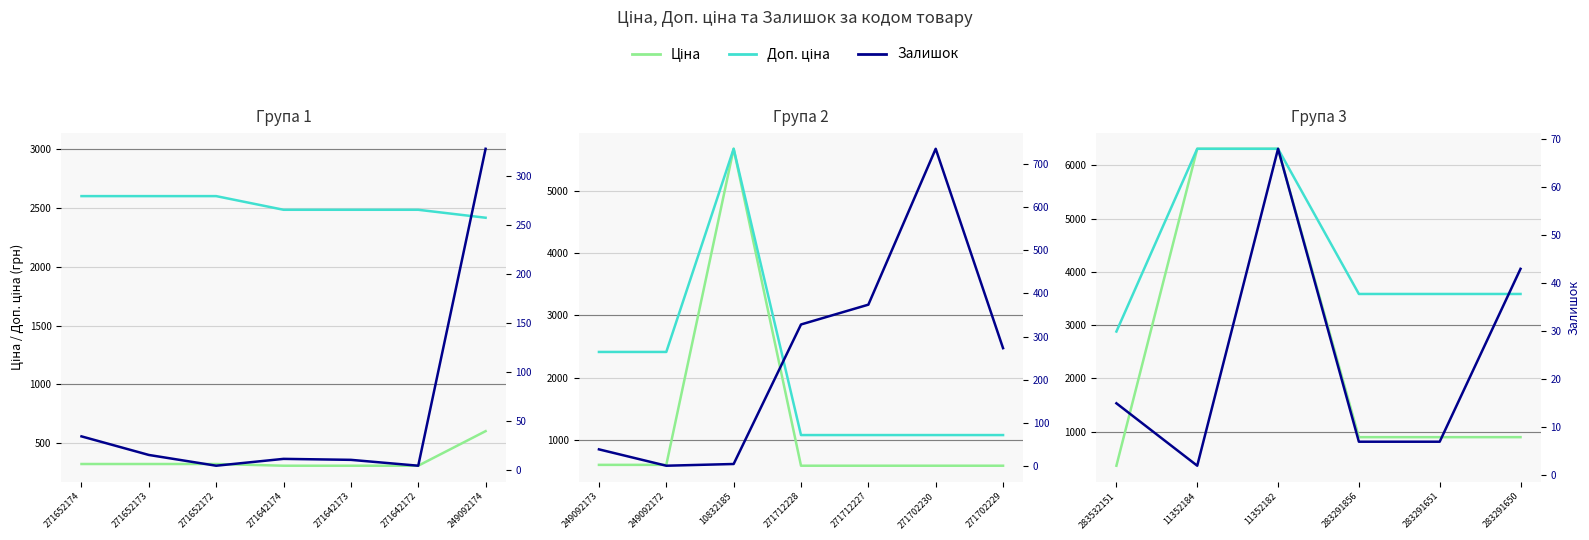

What is the difference between the Залишок values at 283291651 and 283532151?

8.0